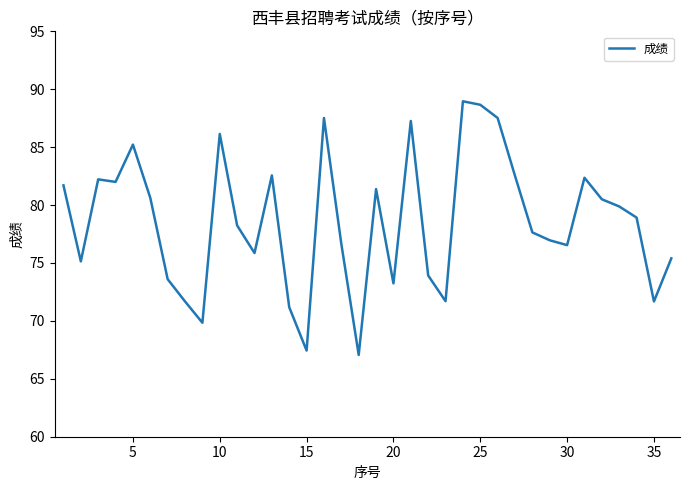

What is the maximum value shown in the chart?

89.0